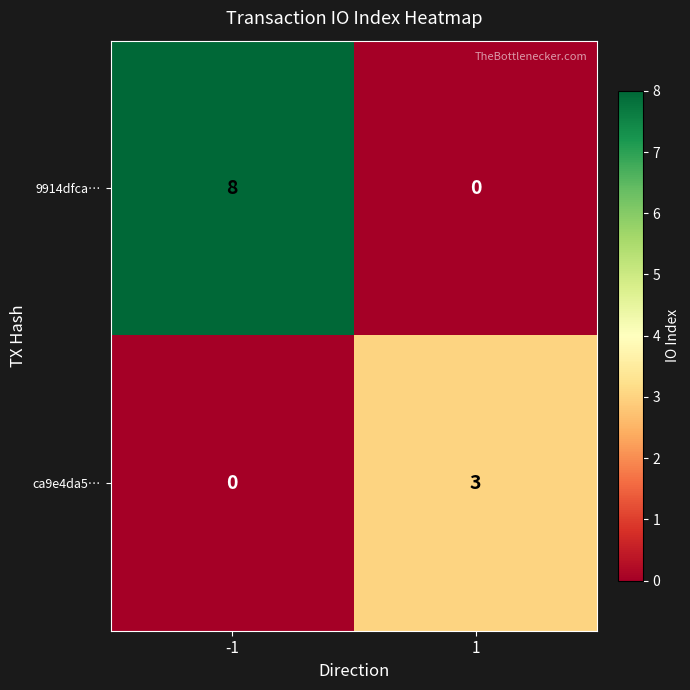

At which category is the sum across all series the highest?

-1